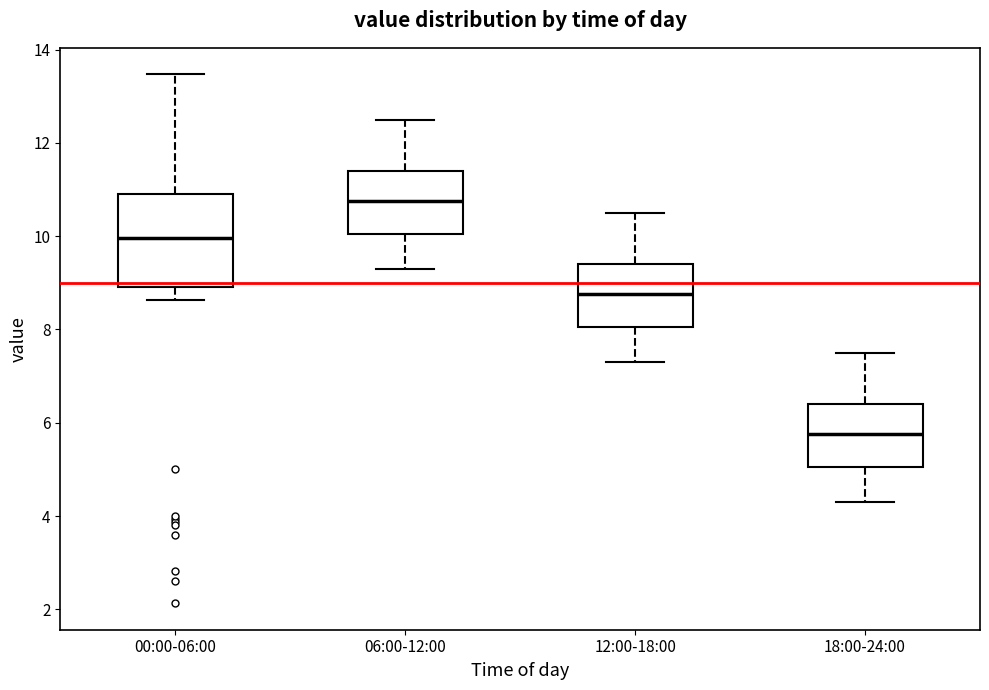

Which box has the highest median line?

06:00-12:00